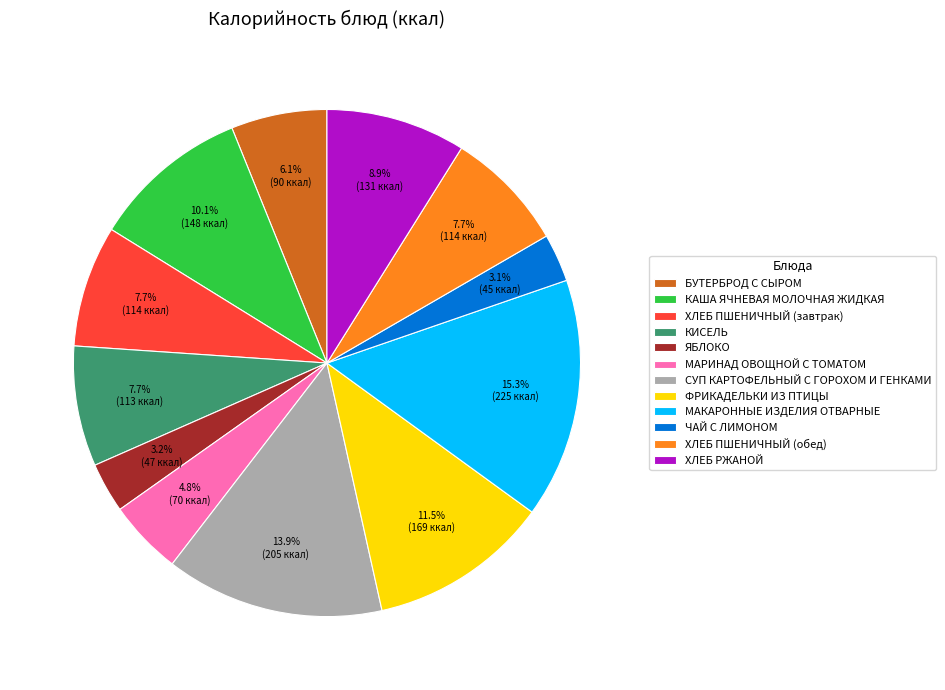

Approximately how many times larger is the value at ХЛЕБ РЖАНОЙ compared to КАША ЯЧНЕВАЯ МОЛОЧНАЯ ЖИДКАЯ?

0.9